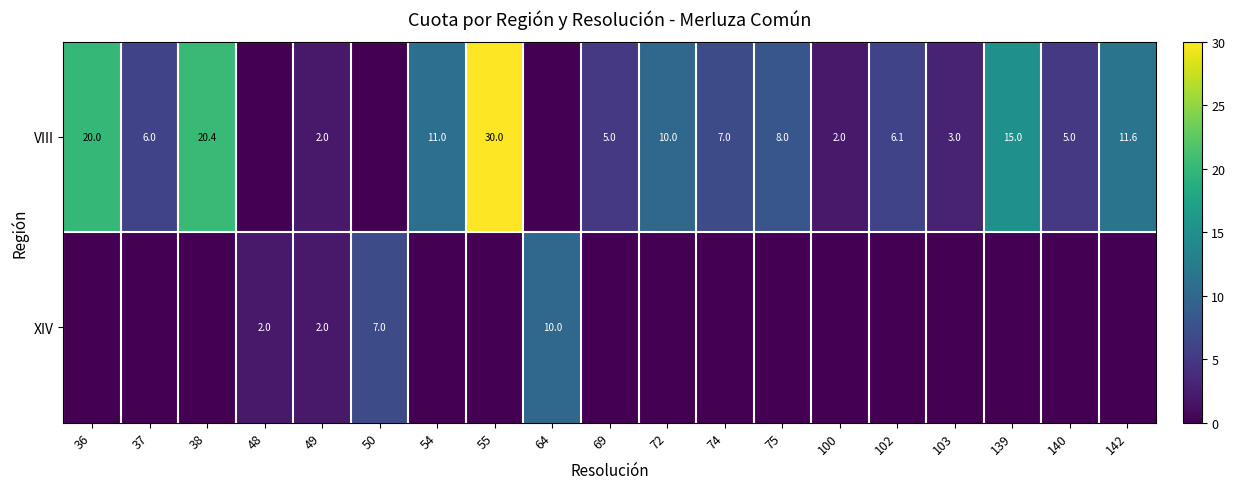

Is it true that XIV equals 2.0 at 48?

True